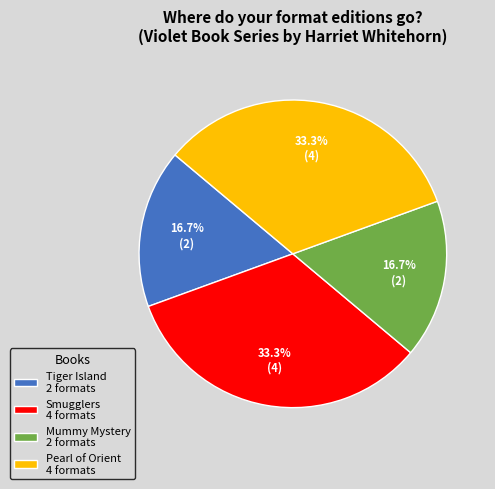

What percentage is NOT represented by Mummy Mystery 2 formats?

83.3%